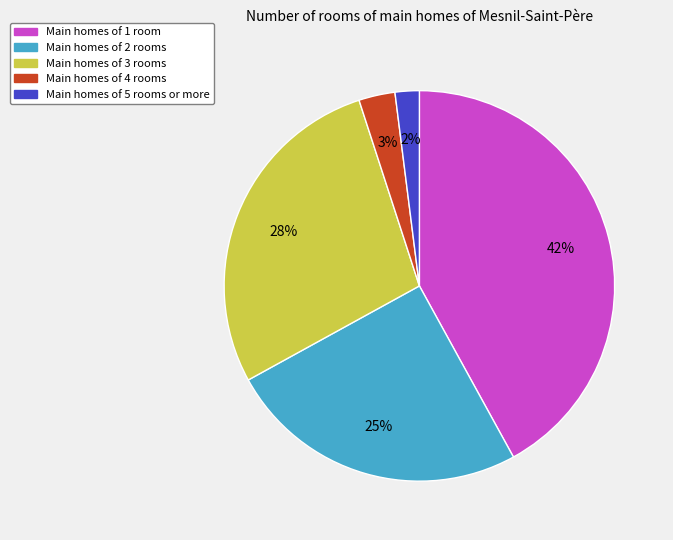

Rank the categories by value from lowest to highest.

Main homes of 5 rooms or more, Main homes of 4 rooms, Main homes of 2 rooms, Main homes of 3 rooms, Main homes of 1 room